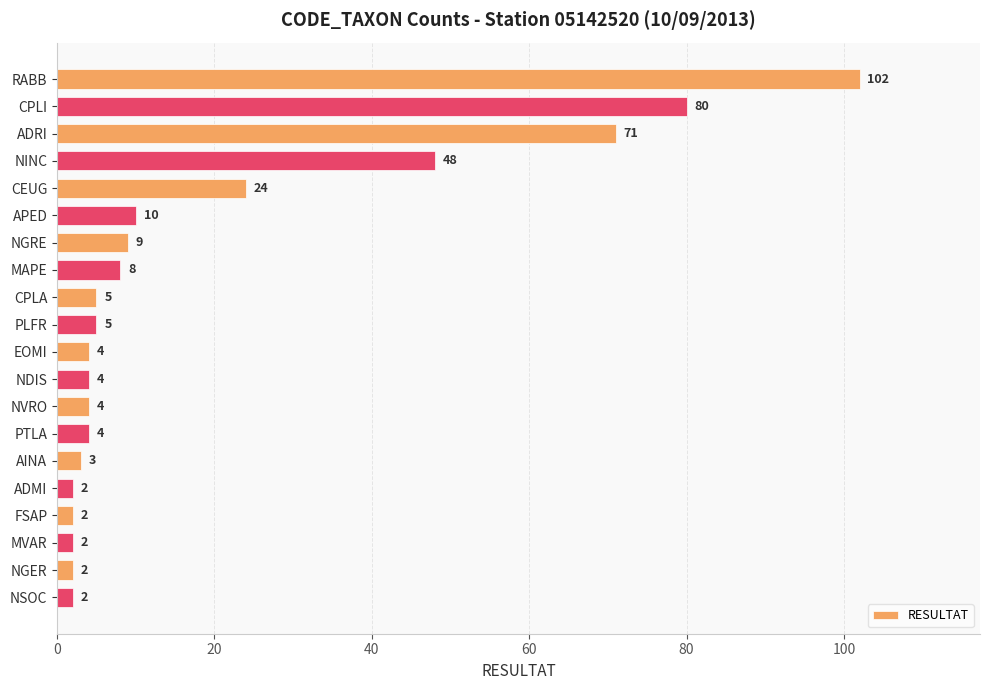

What is the greatest value displayed?

102